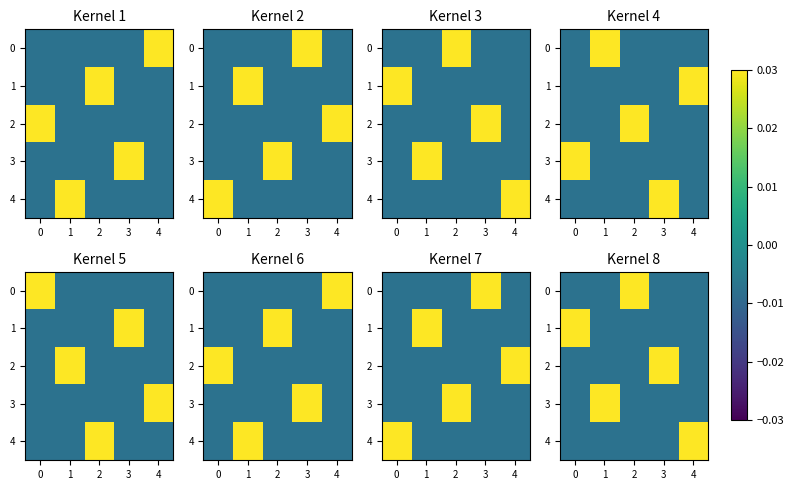

The 0 series shows -0.0 at 0. True or false?

True